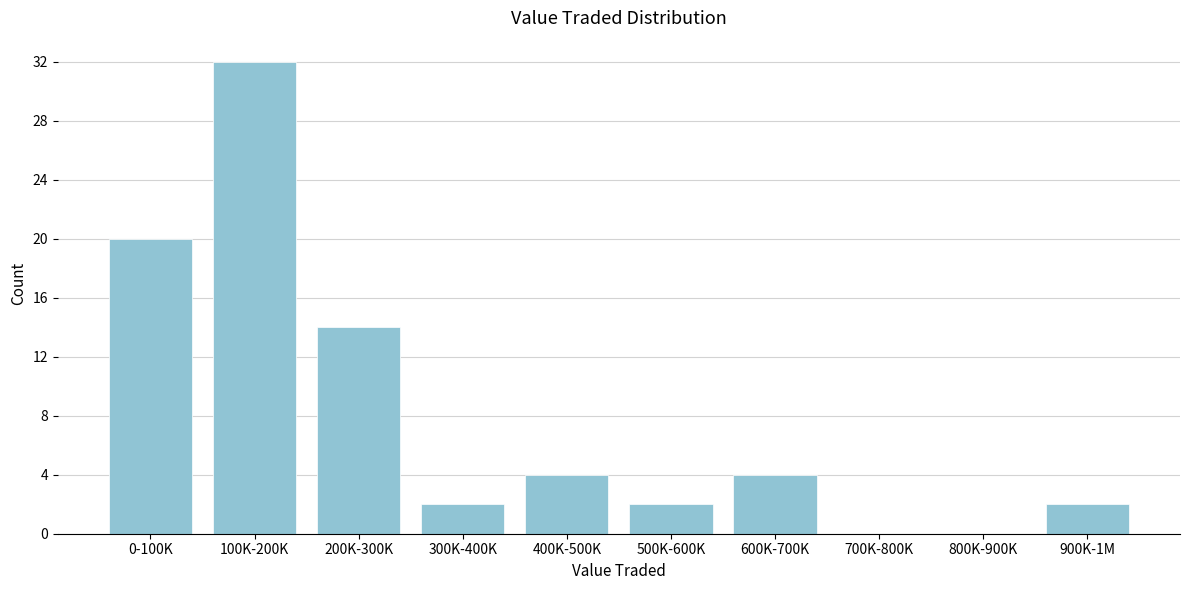

Reading left to right, list all the values displayed in this chart.

0-100K=20	100K-200K=32	200K-300K=14	300K-400K=2	400K-500K=4	500K-600K=2	600K-700K=4	700K-800K=0	800K-900K=0	900K-1M=2